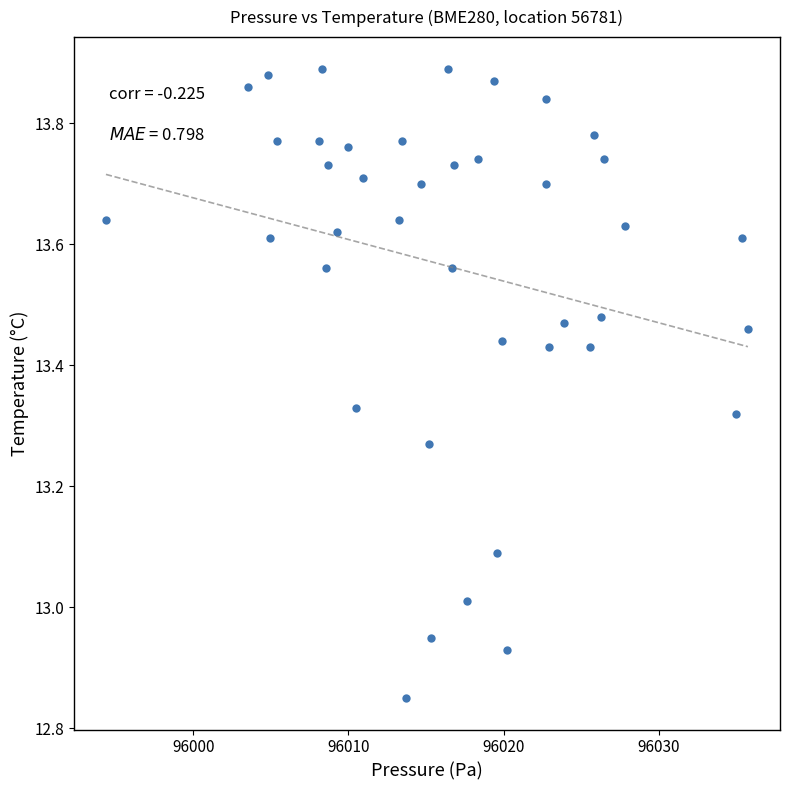

What is the range of Y values (max minus min)?

1.0